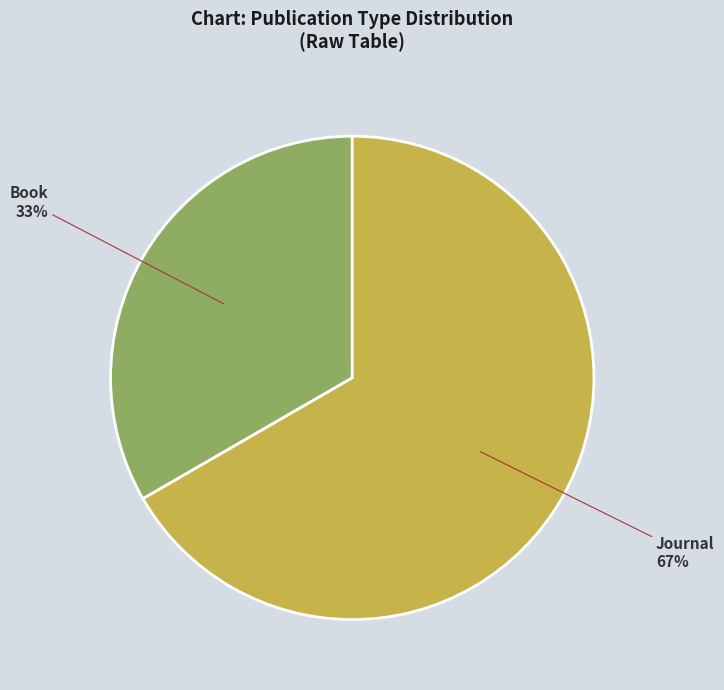

Which category has the biggest portion of the pie?

Journal